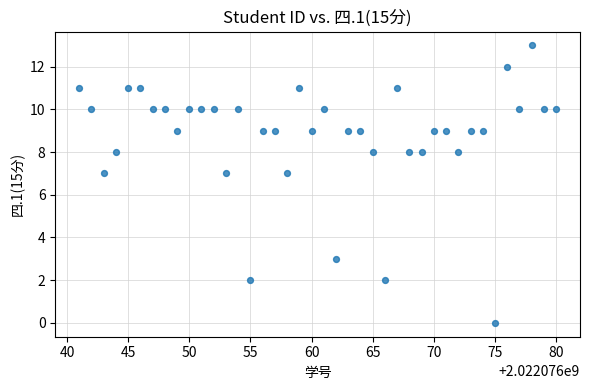

What is the range of X values (max minus min)?

39